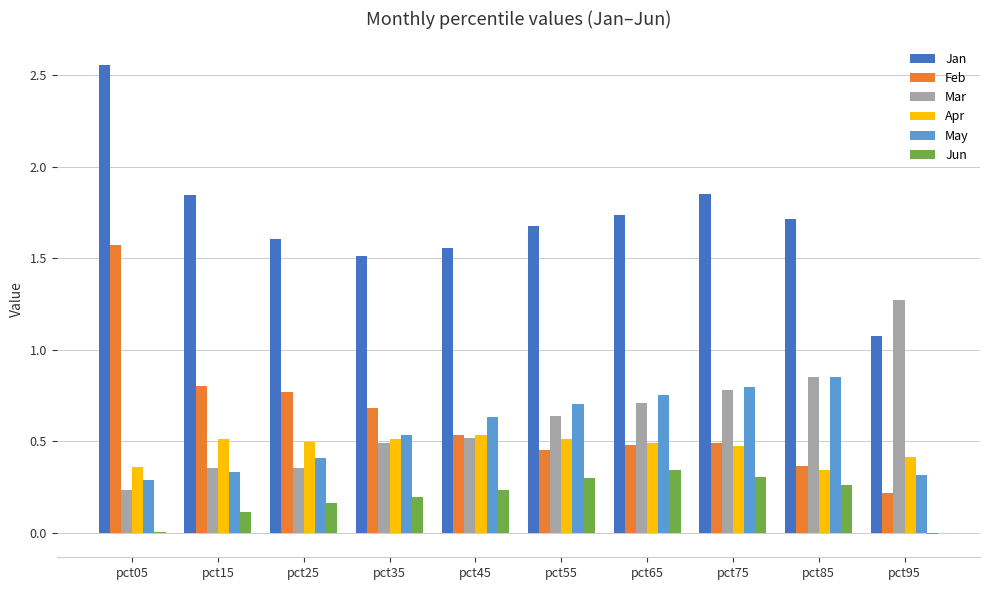

The value of Mar at pct65 is 1.0. True or false?

False